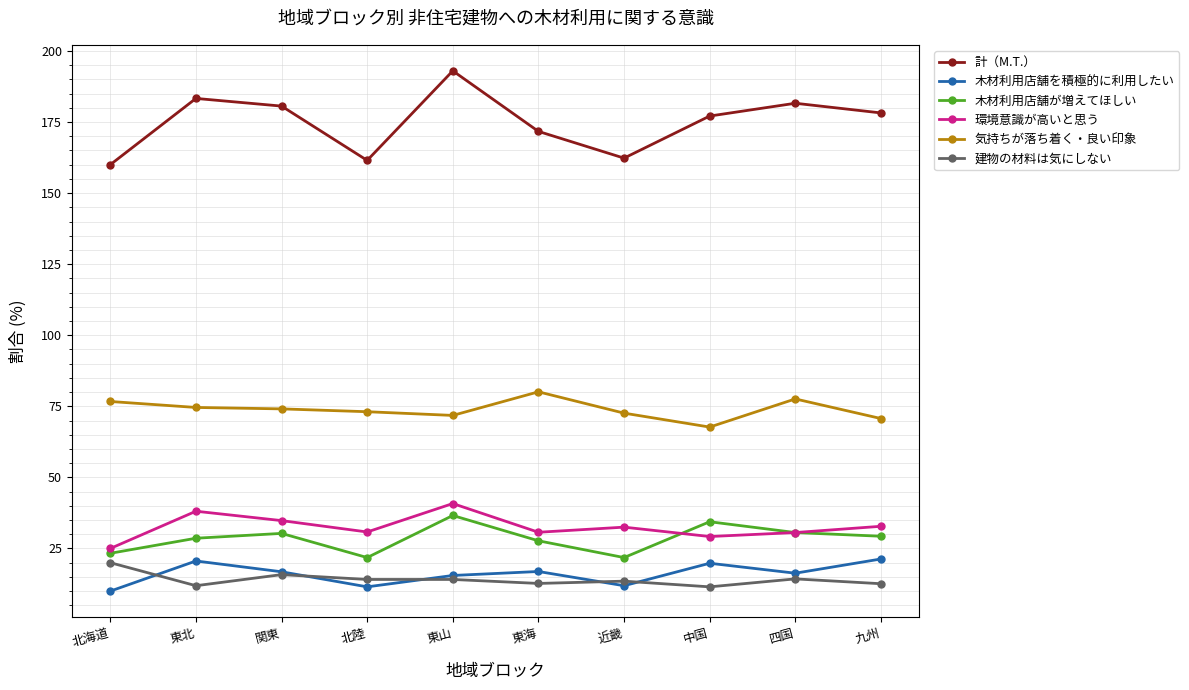

How many values in the 気持ちが落ち着く・良い印象 series are below 74?

5